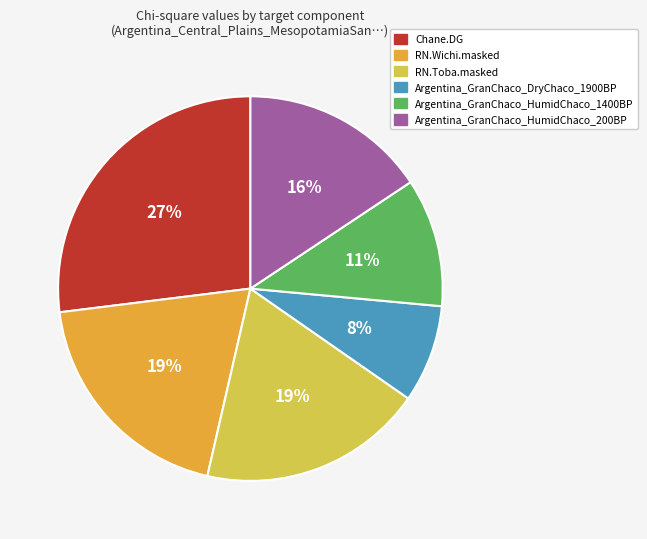

To the nearest percent, what is the average slice percentage?

17%